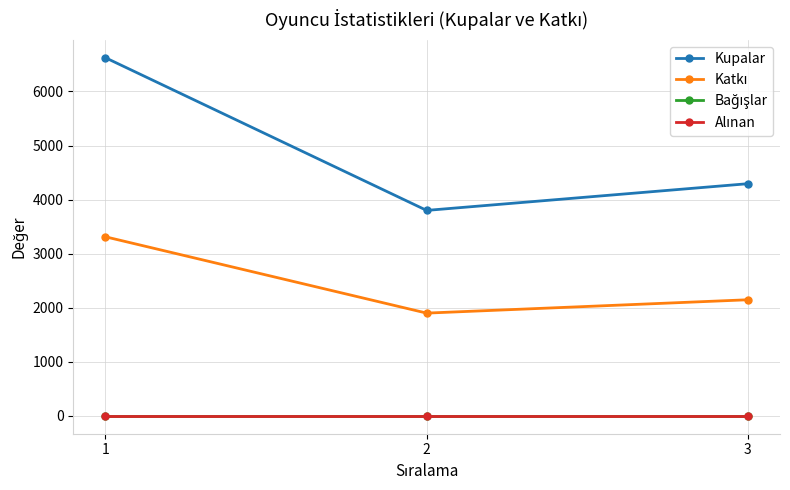

Count the Katkı values in the range 1900 to 3312.

3